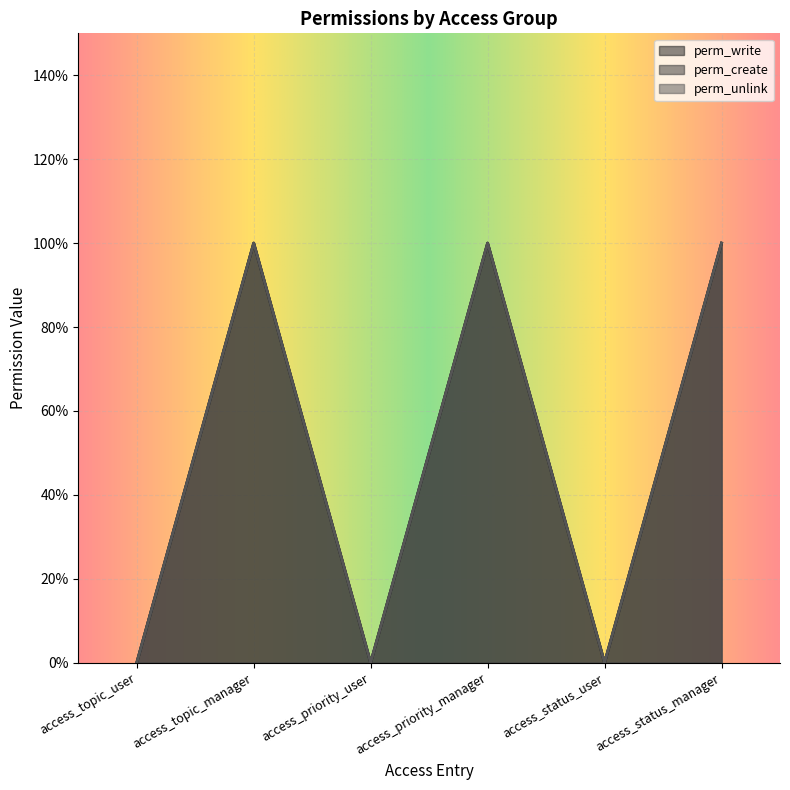

Rank the series by their maximum value, from highest to lowest.

perm_write, perm_create, perm_unlink